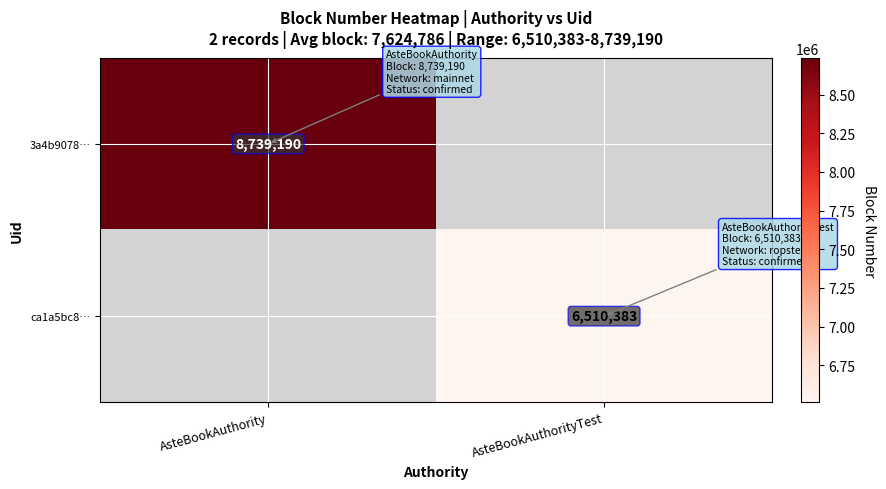

What is the greatest value displayed?

8739190